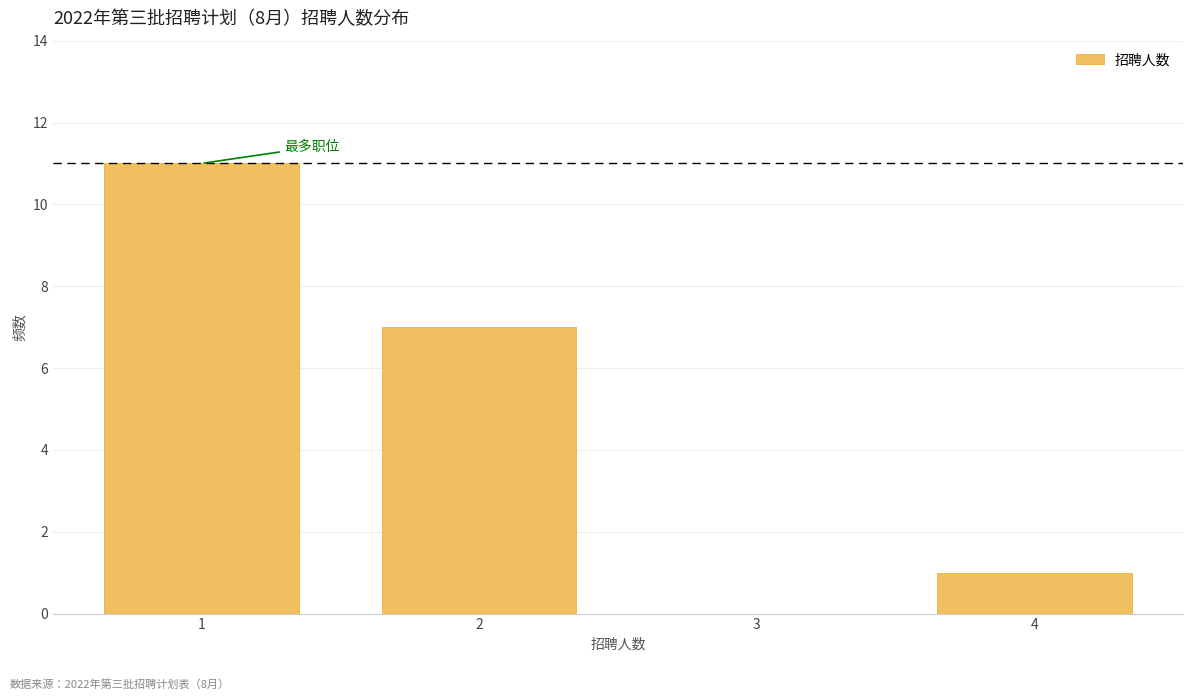

Reading left to right, list all the values displayed in this chart.

1=11	2=7	3=0	4=1